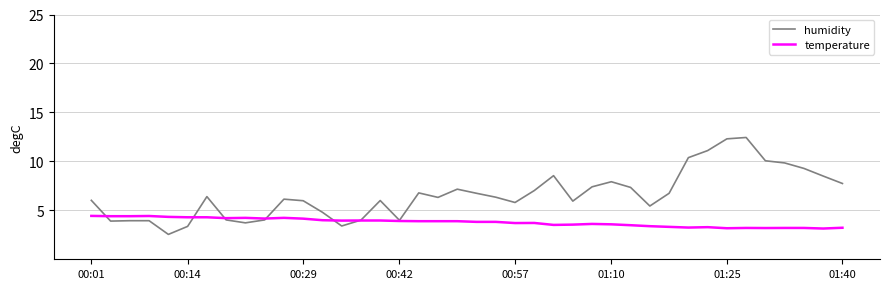

What is the highest value of the temperature series?

4.4